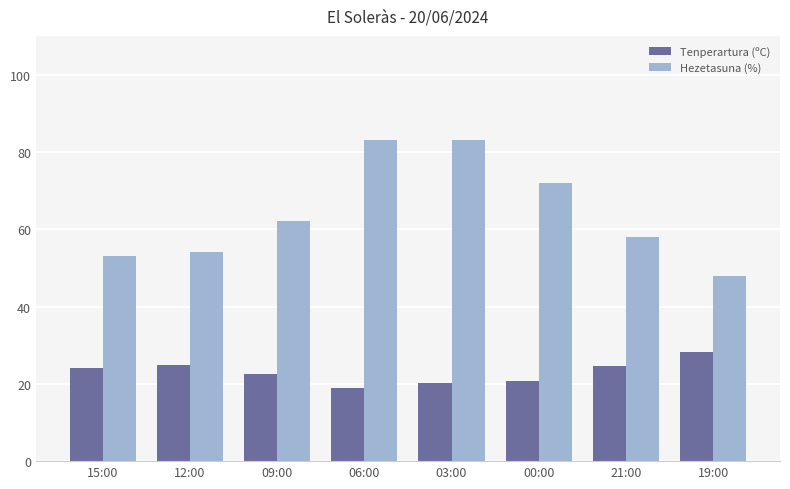

Which series has the largest range (max minus min)?

Hezetasuna (%)